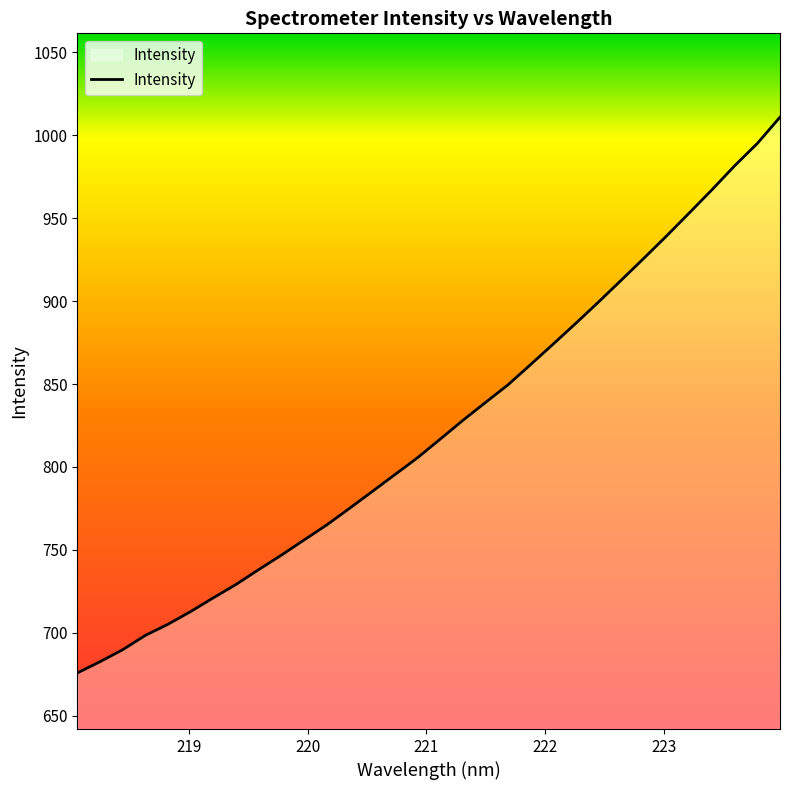

What is the greatest value displayed?

1011.0